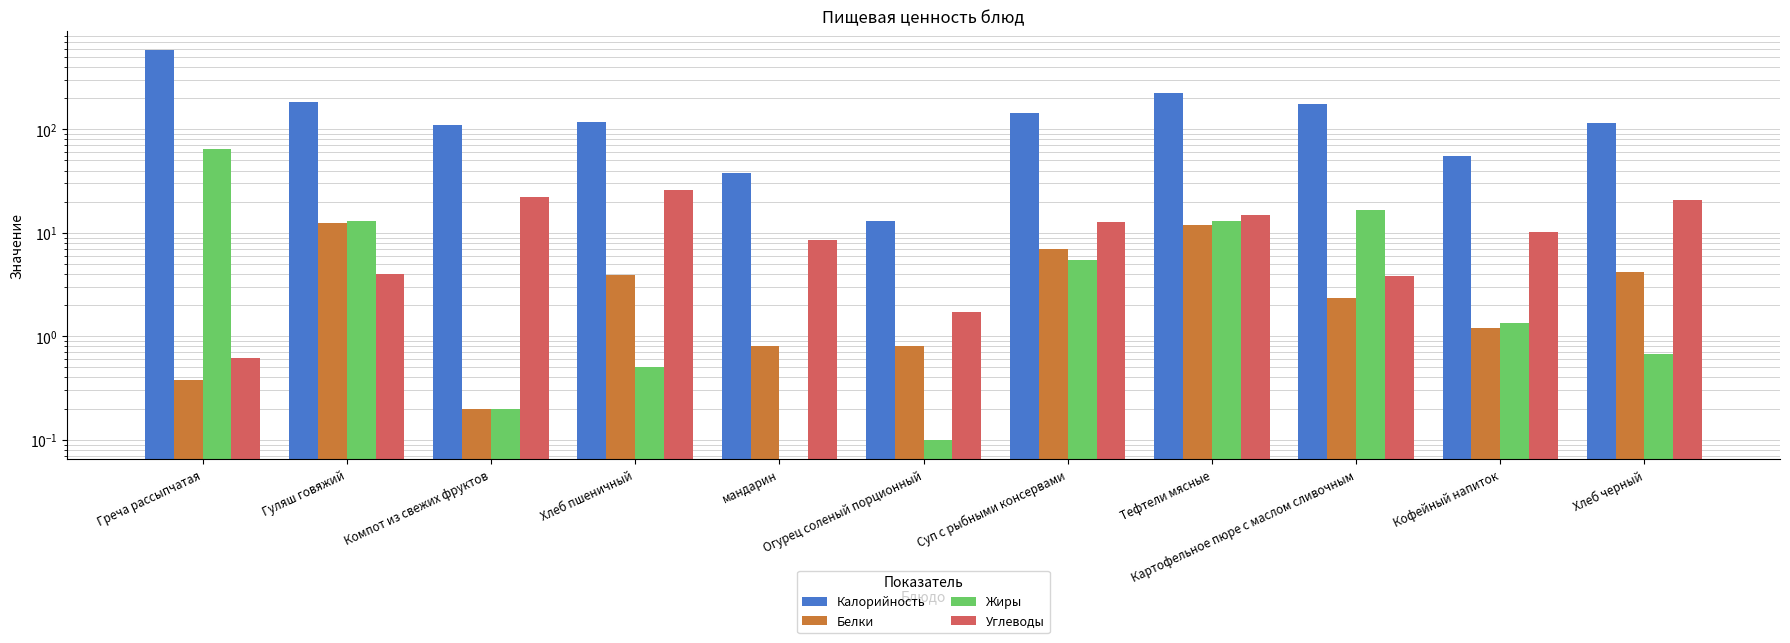

Reading left to right, what are all the values shown in this chart?

Калорийность: Греча рассыпчатая=581.4	Гуляш говяжий=182.2	Компот из свежих фруктов=110.0	Хлеб пшеничный=118.0	мандарин=38.0	Огурец соленый порционный=13.0	Суп с рыбными консервами=142.6	Тефтели мясные=223.0	Картофельное пюре с маслом сливочным=174.0	Кофейный напиток=55.4	Хлеб черный=115.8
Белки: Греча рассыпчатая=0.4	Гуляш говяжий=12.6	Компот из свежих фруктов=0.2	Хлеб пшеничный=4.0	мандарин=0.8	Огурец соленый порционный=0.8	Суп с рыбными консервами=7.0	Тефтели мясные=11.8	Картофельное пюре с маслом сливочным=2.3	Кофейный напиток=1.2	Хлеб черный=4.2
Жиры: Греча рассыпчатая=64.2	Гуляш говяжий=13.0	Компот из свежих фруктов=0.2	Хлеб пшеничный=0.5	мандарин=0.0	Огурец соленый порционный=0.1	Суп с рыбными консервами=5.5	Тефтели мясные=12.9	Картофельное пюре с маслом сливочным=16.7	Кофейный напиток=1.3	Хлеб черный=0.7
Углеводы: Греча рассыпчатая=0.6	Гуляш говяжий=4.0	Компот из свежих фруктов=22.3	Хлеб пшеничный=25.9	мандарин=8.6	Огурец соленый порционный=1.7	Суп с рыбными консервами=12.8	Тефтели мясные=14.9	Картофельное пюре с маслом сливочным=3.8	Кофейный напиток=10.3	Хлеб черный=20.8